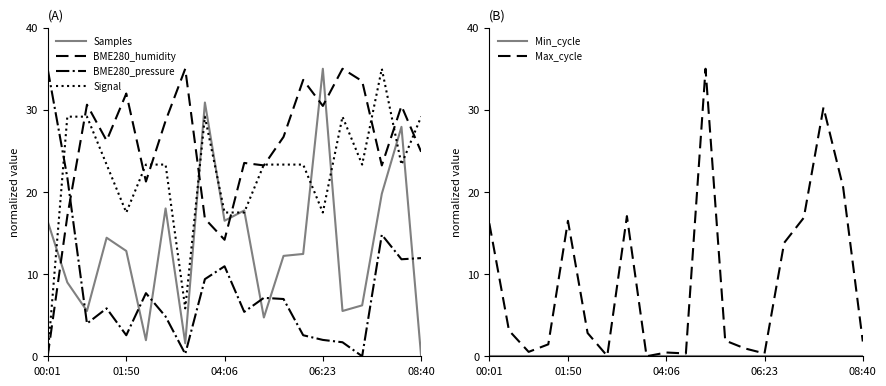

What is the highest value of the BME280_pressure series?

35.0